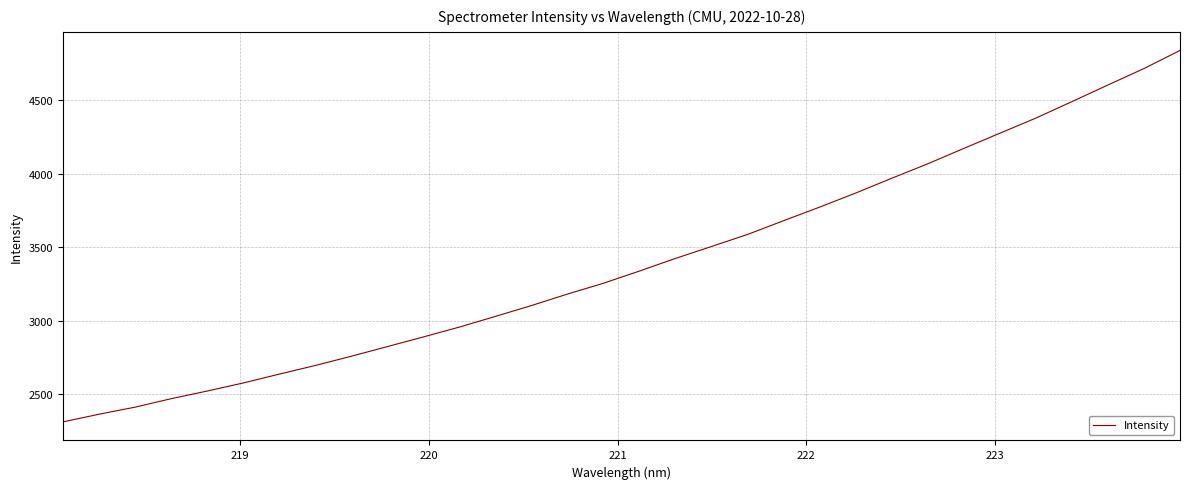

What is the minimum value shown in the chart?

2313.0